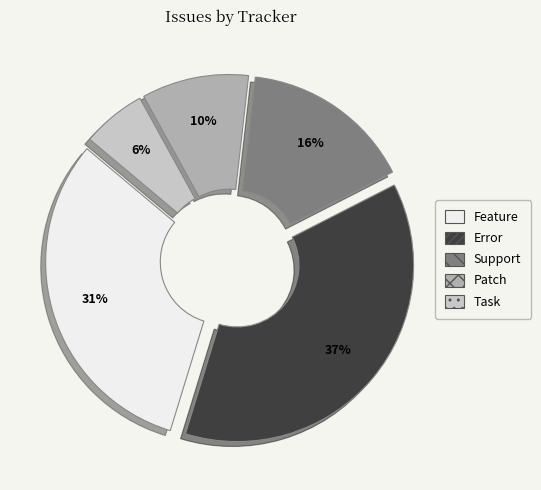

To the nearest percent, what percentage of the pie is Patch?

10%